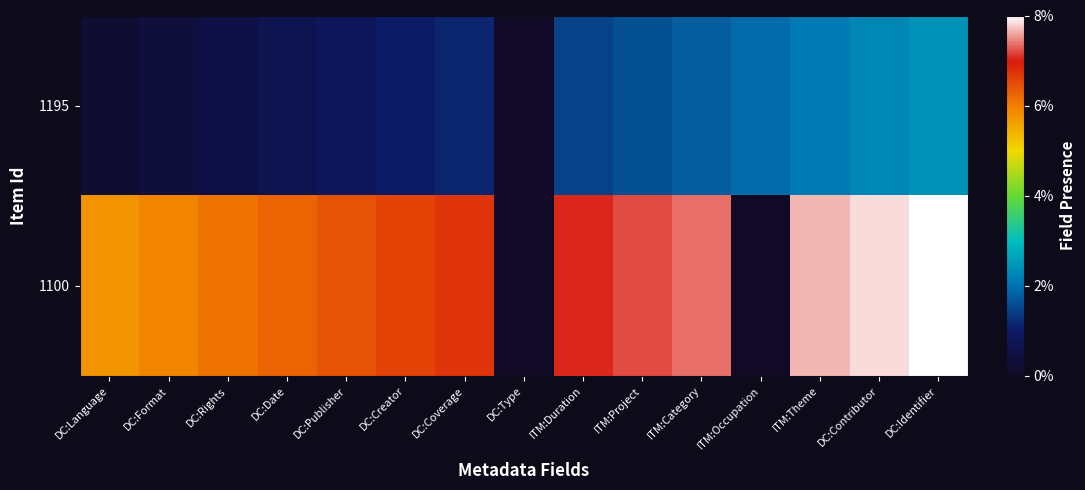

Reading left to right, transcribe all the data shown in this chart.

1195: DC:Language=0.0	DC:Format=0.0	DC:Rights=0.1	DC:Date=0.1	DC:Publisher=0.1	DC:Creator=0.1	DC:Coverage=0.1	DC:Type=0.0	ITM:Duration=0.2	ITM:Project=0.2	ITM:Category=0.2	ITM:Occupation=0.2	ITM:Theme=0.3	DC:Contributor=0.3	DC:Identifier=0.3
1100: DC:Language=0.7	DC:Format=0.7	DC:Rights=0.8	DC:Date=0.8	DC:Publisher=0.8	DC:Creator=0.8	DC:Coverage=0.8	DC:Type=0.0	ITM:Duration=0.9	ITM:Project=0.9	ITM:Category=0.9	ITM:Occupation=0.0	ITM:Theme=1.0	DC:Contributor=1.0	DC:Identifier=1.0